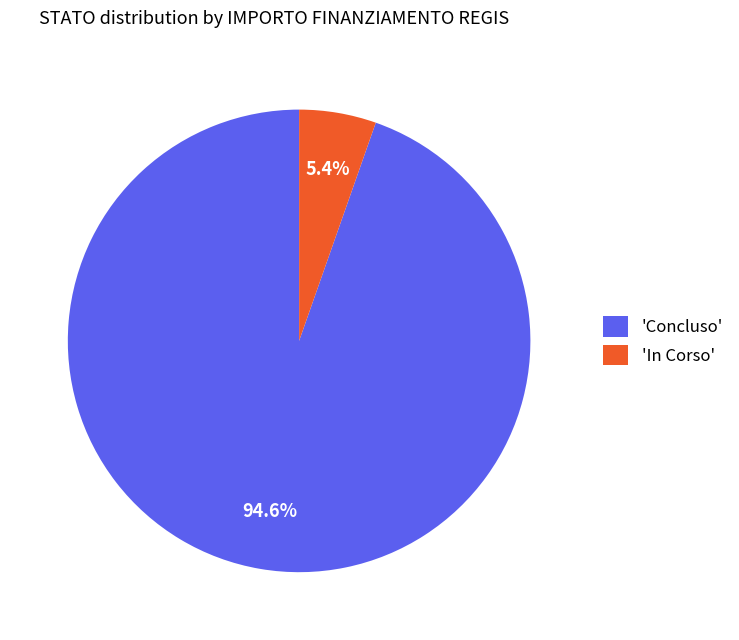

To the nearest percent, what is the difference between the largest and smallest slice percentages?

89%